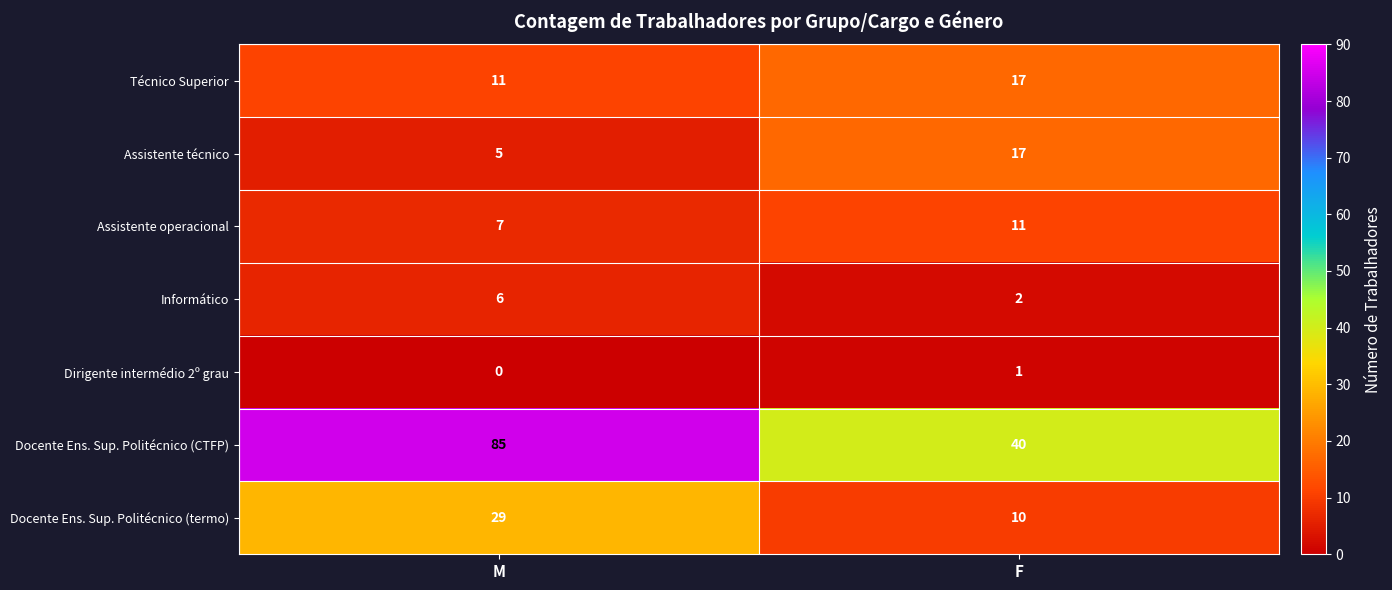

The value of Docente Ens. Sup. Politécnico (CTFP) at M is 148. True or false?

False